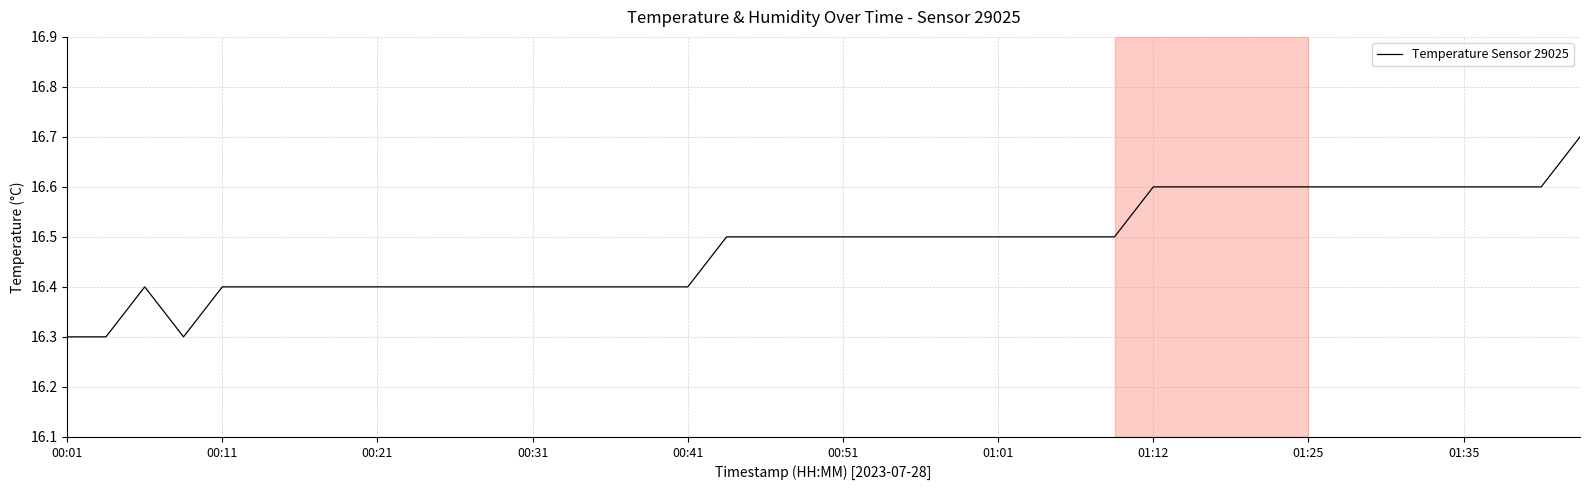

What is the maximum value shown in the chart?

16.7